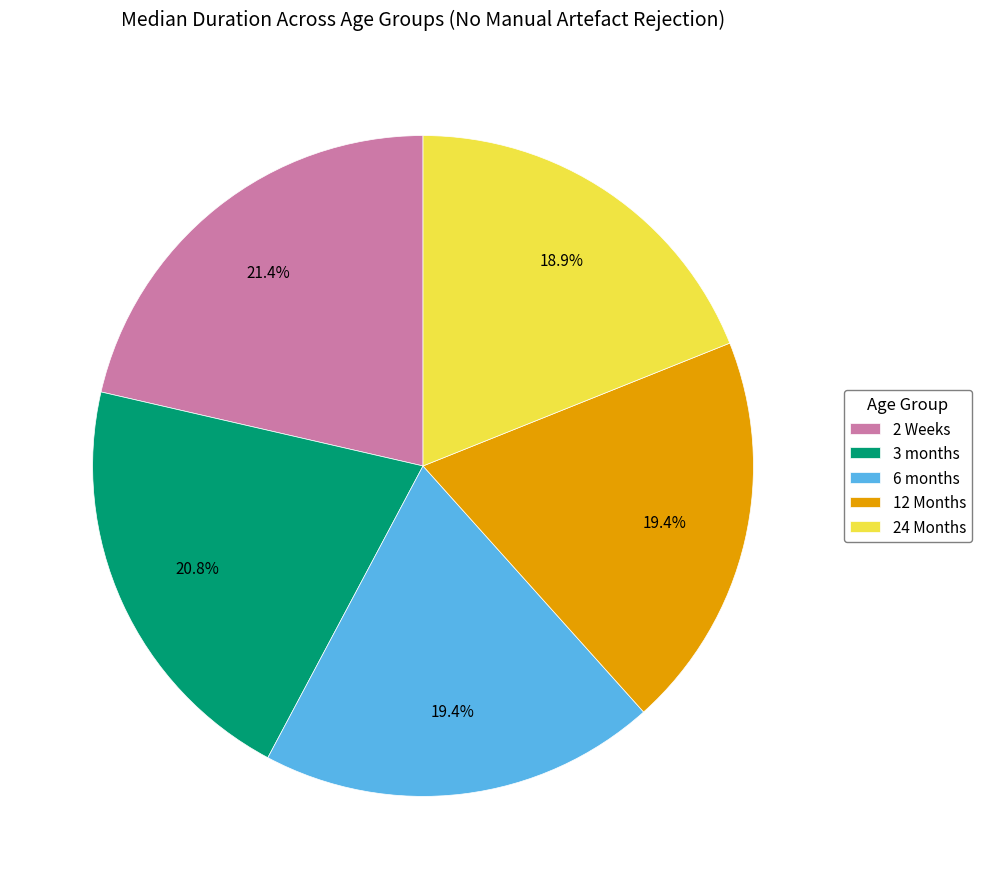

Which has a higher value, 2 Weeks or 3 months?

2 Weeks